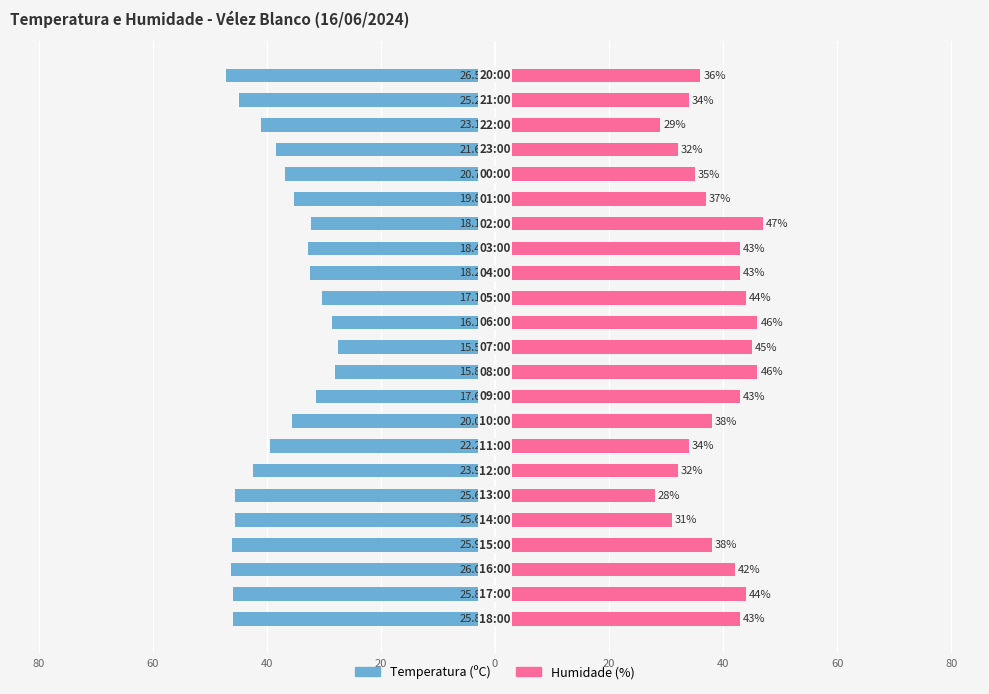

What are all the series names shown in the legend?

Temperatura (ºC), Humidade (%)